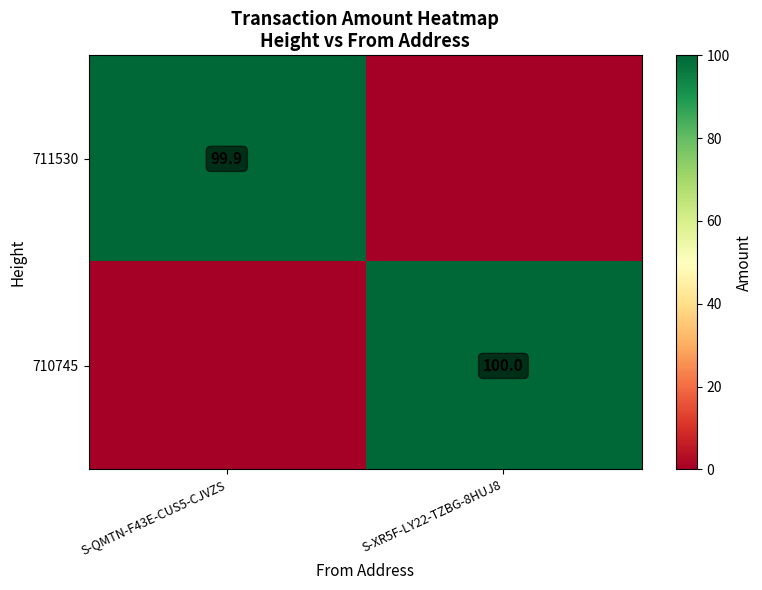

The 711530 series shows 142.6 at S-QMTN-F43E-CUS5-CJVZS. True or false?

False